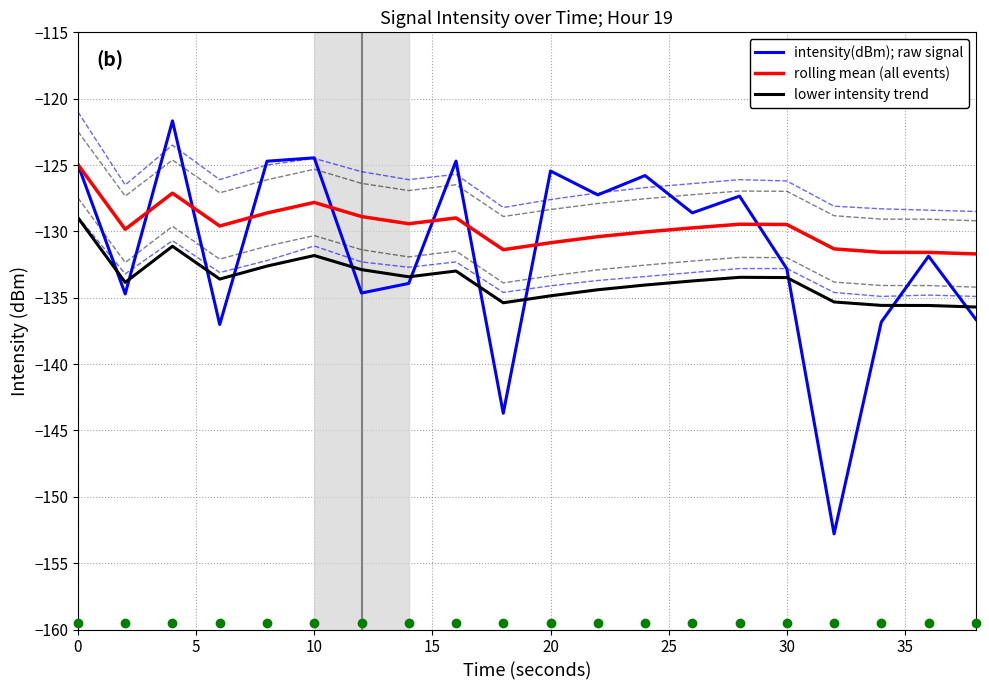

Reading right to left, extract all data points from this chart.

intensity(dBm); raw signal: -136.6	-131.9	-136.8	-152.8	-132.8	-127.3	-128.6	-125.8	-127.2	-125.4	-143.7	-124.7	-133.9	-134.6	-124.5	-124.7	-137.0	-121.7	-134.7	-125.0
rolling mean (all events): -131.7	-131.6	-131.6	-131.3	-129.5	-129.5	-129.7	-130.0	-130.4	-130.9	-131.4	-129.0	-129.4	-128.9	-127.8	-128.6	-129.6	-127.1	-129.8	-125.0
lower intensity trend: -135.7	-135.6	-135.6	-135.3	-133.5	-133.5	-133.7	-134.0	-134.4	-134.9	-135.4	-133.0	-133.4	-132.9	-131.8	-132.6	-133.6	-131.1	-133.8	-129.0